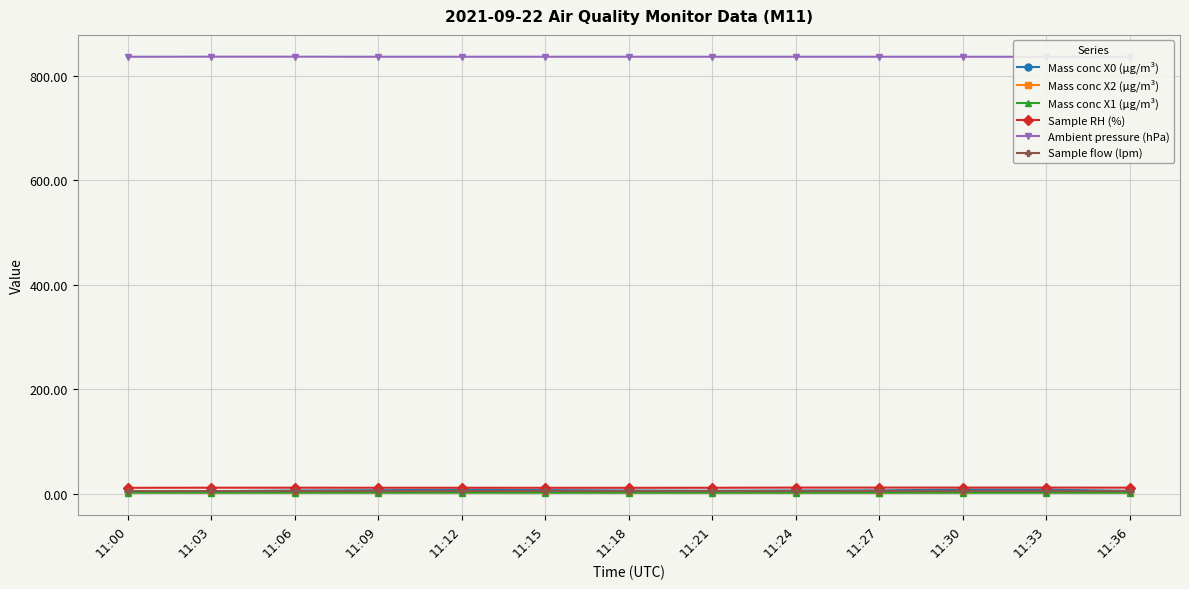

Is the value of Mass conc X2 (μg/m³) at 11:09 greater than the value of Sample flow (lpm) at 11:12?

No